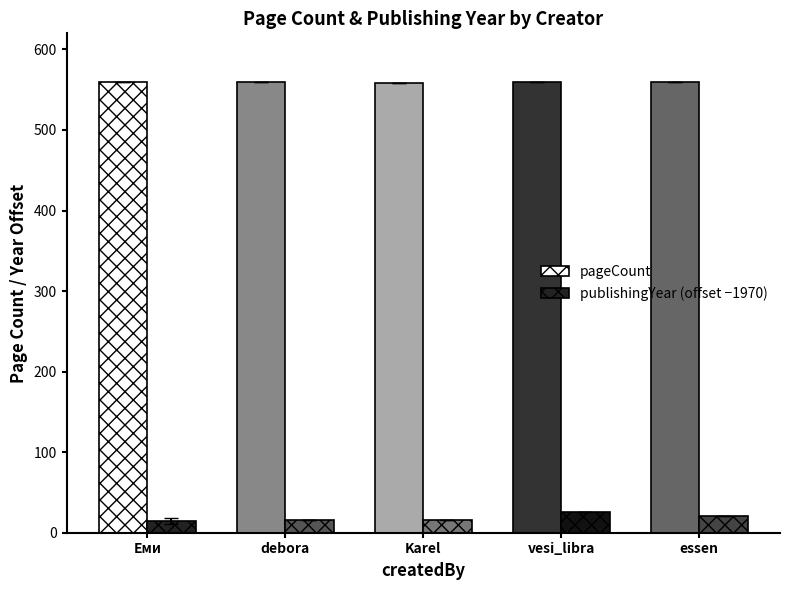

What is the label of the 2nd bar from the right?

vesi_libra